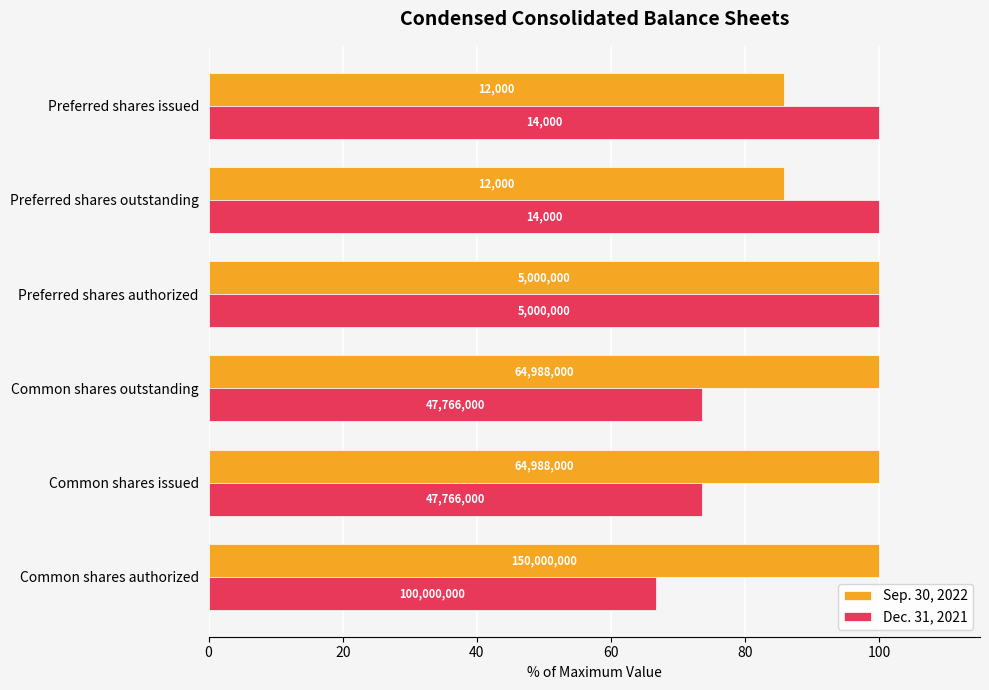

What are all the series names shown in the legend?

Sep. 30, 2022, Dec. 31, 2021